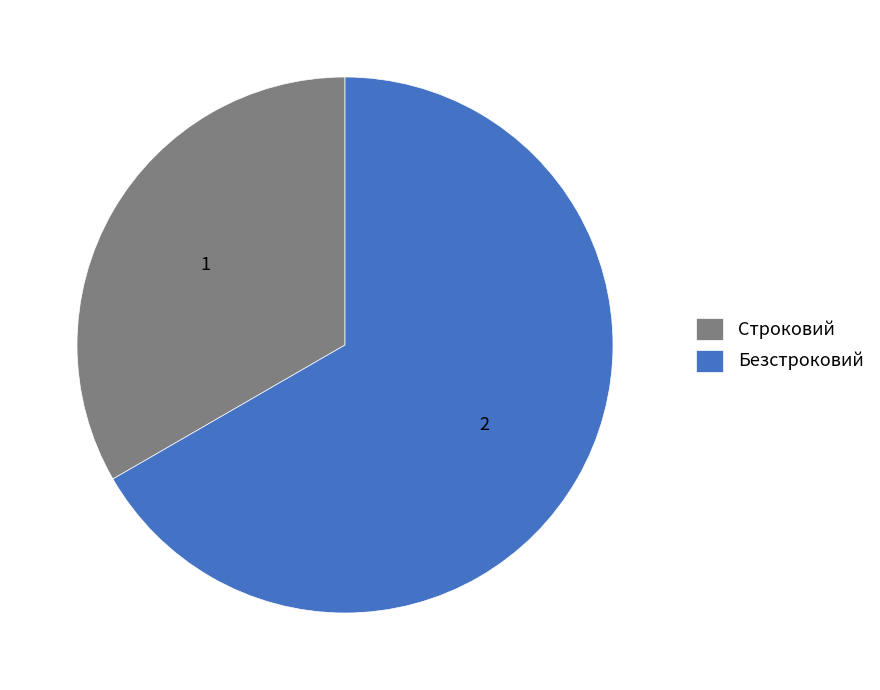

The Безстроковий slice represents 67% of the pie. True or false?

True